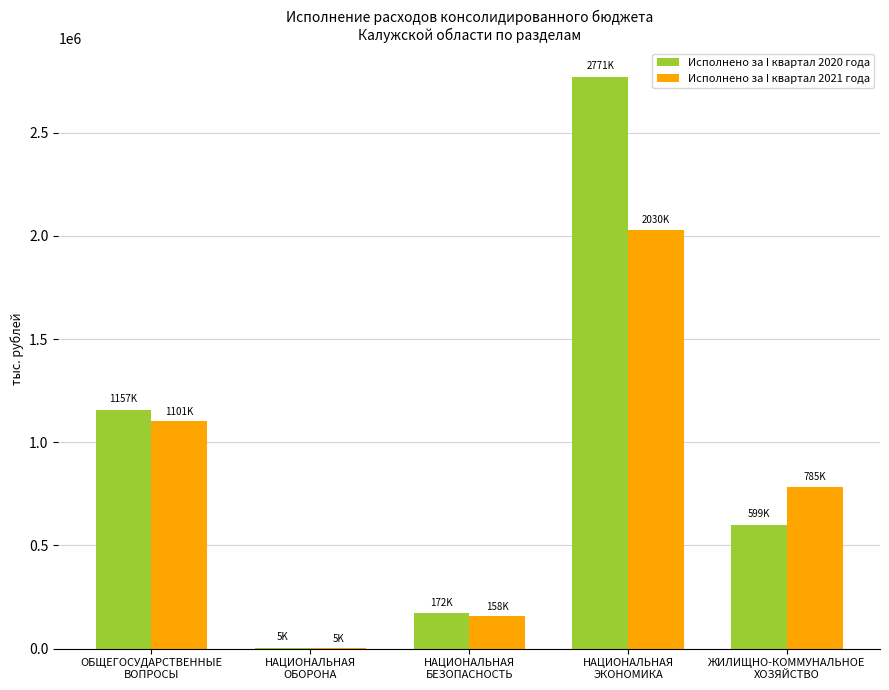

What is the maximum value for Исполнено за I квартал 2021 года?

2030048.7